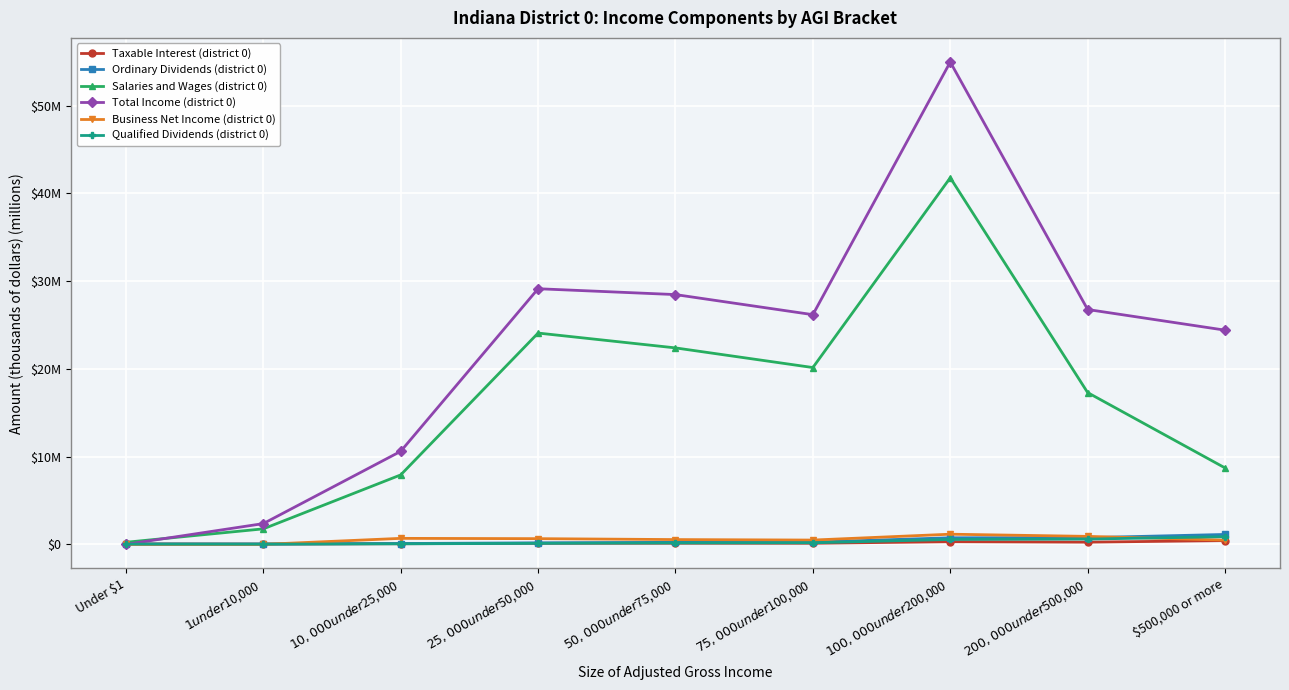

What is the difference between the maximum and minimum values in the Ordinary Dividends (district 0) series?

1.1